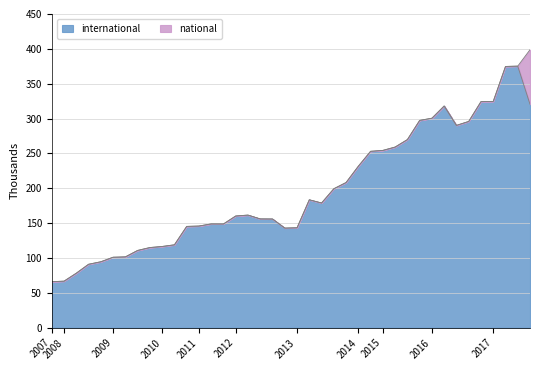

Where is the data nearest to the value 220?

2013-12-20